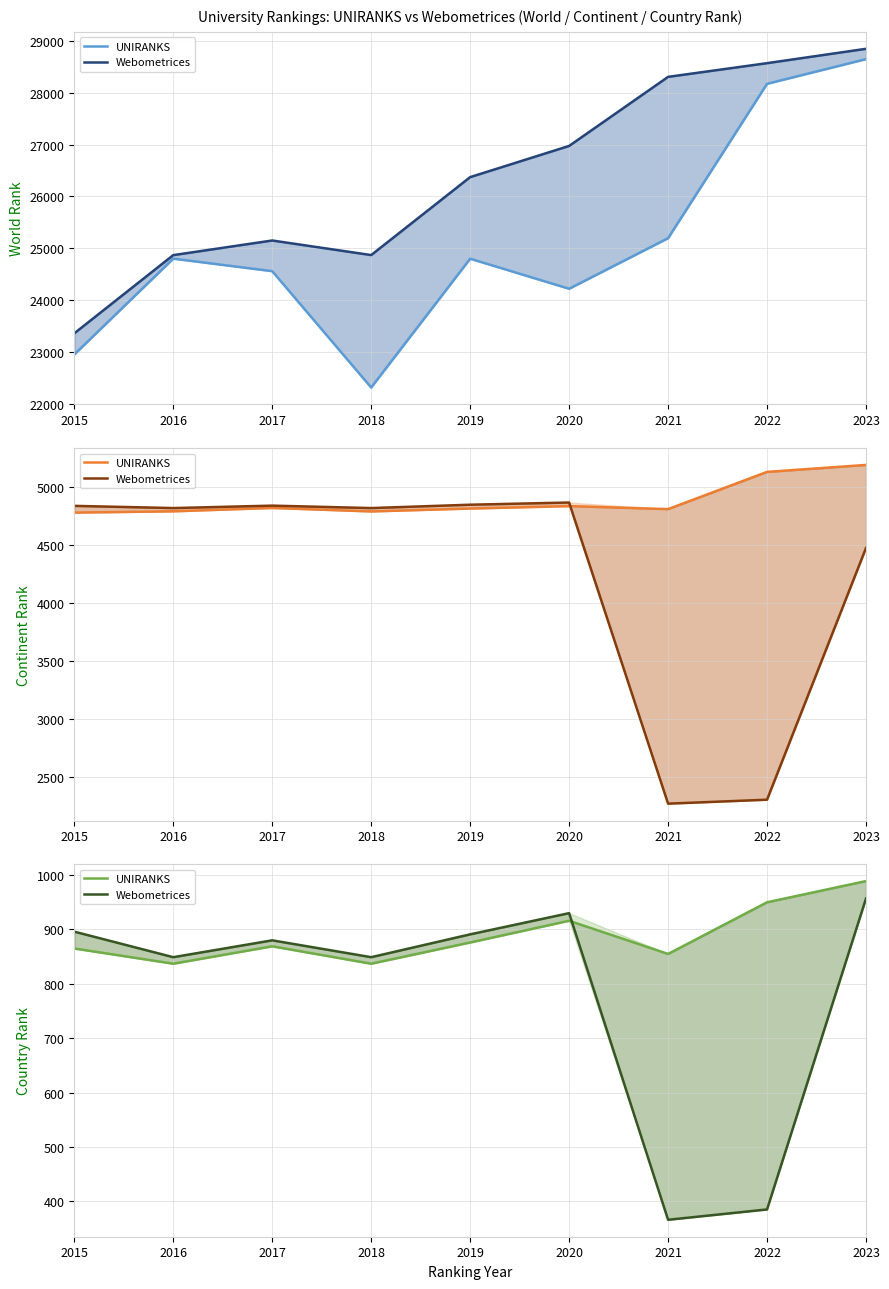

Rank the series by their average value, from highest to lowest.

UNIRANKS, Webometrices